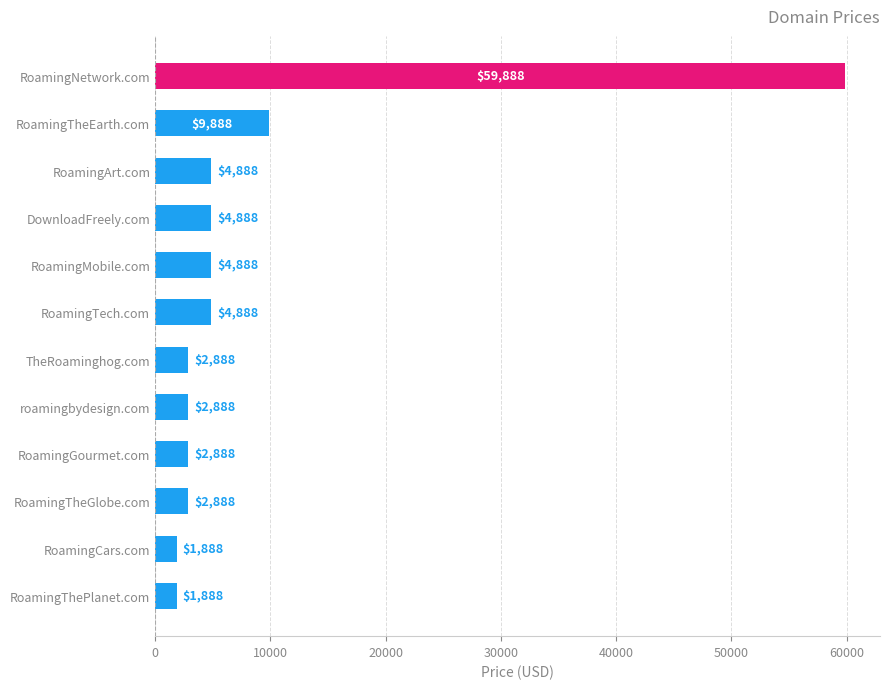

What is the sum of all values?

104656